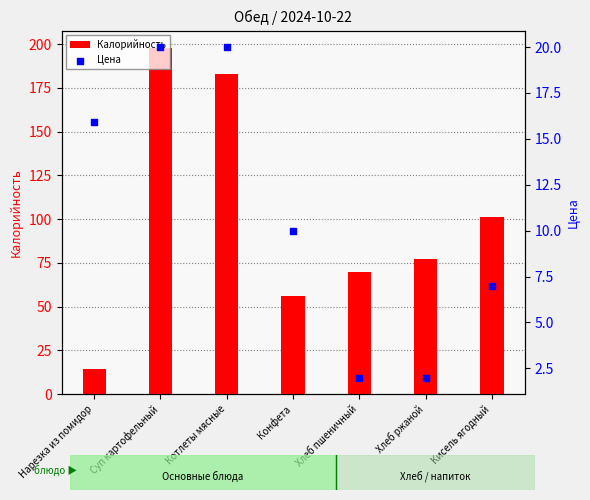

What are all the series names shown in the legend?

Калорийность, Цена